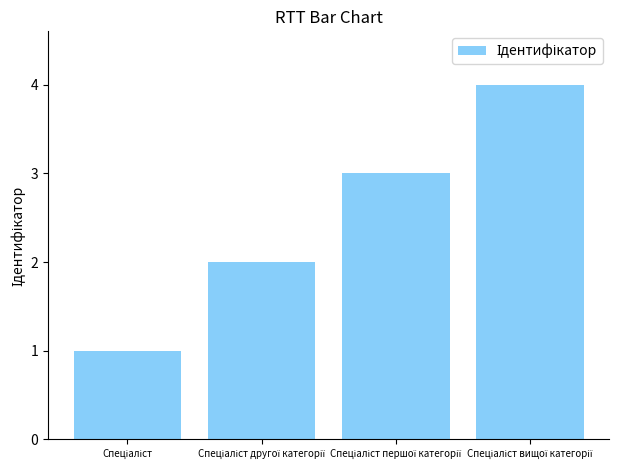

What is the sum of all values?

10